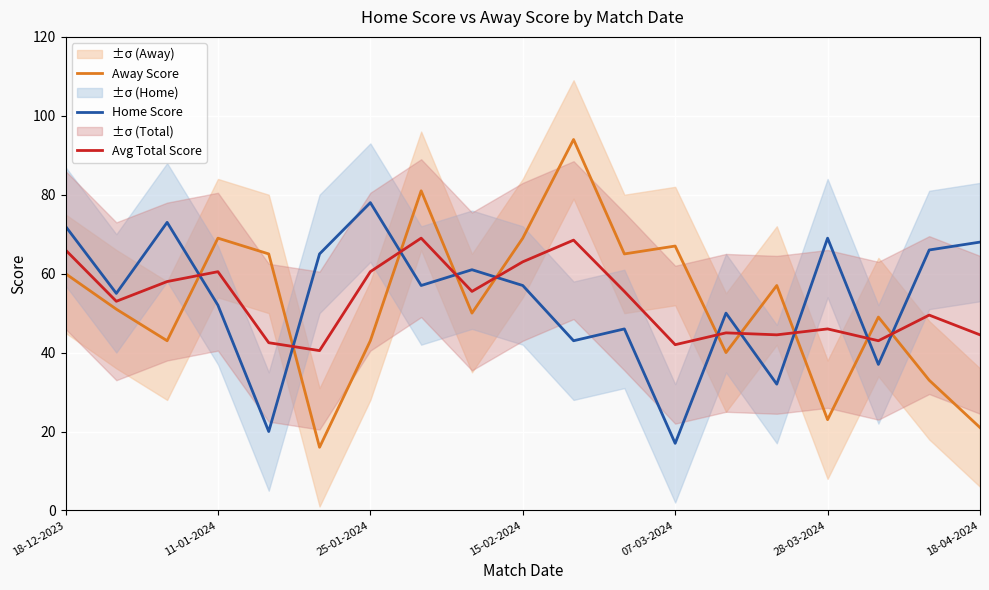

The Home Score series shows 6.4 at 07-03-2024. True or false?

False